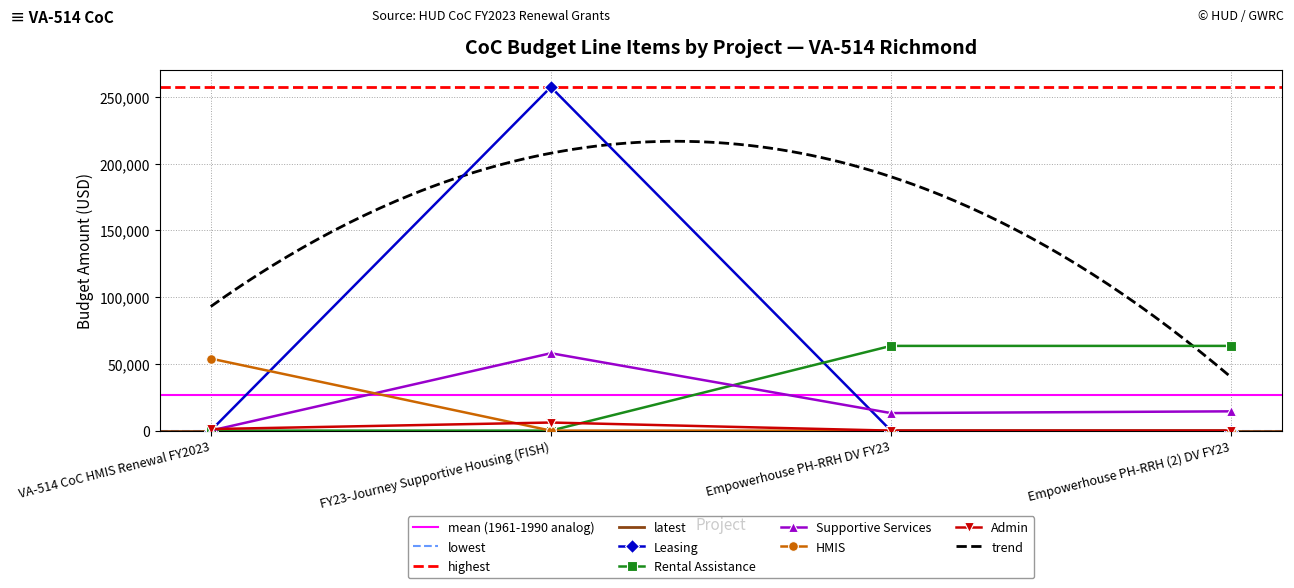

Rank the categories by Admin value from lowest to highest.

Empowerhouse PH-RRH DV FY23, Empowerhouse PH-RRH (2) DV FY23, VA-514 CoC HMIS Renewal FY2023, FY23-Journey Supportive Housing (FISH)